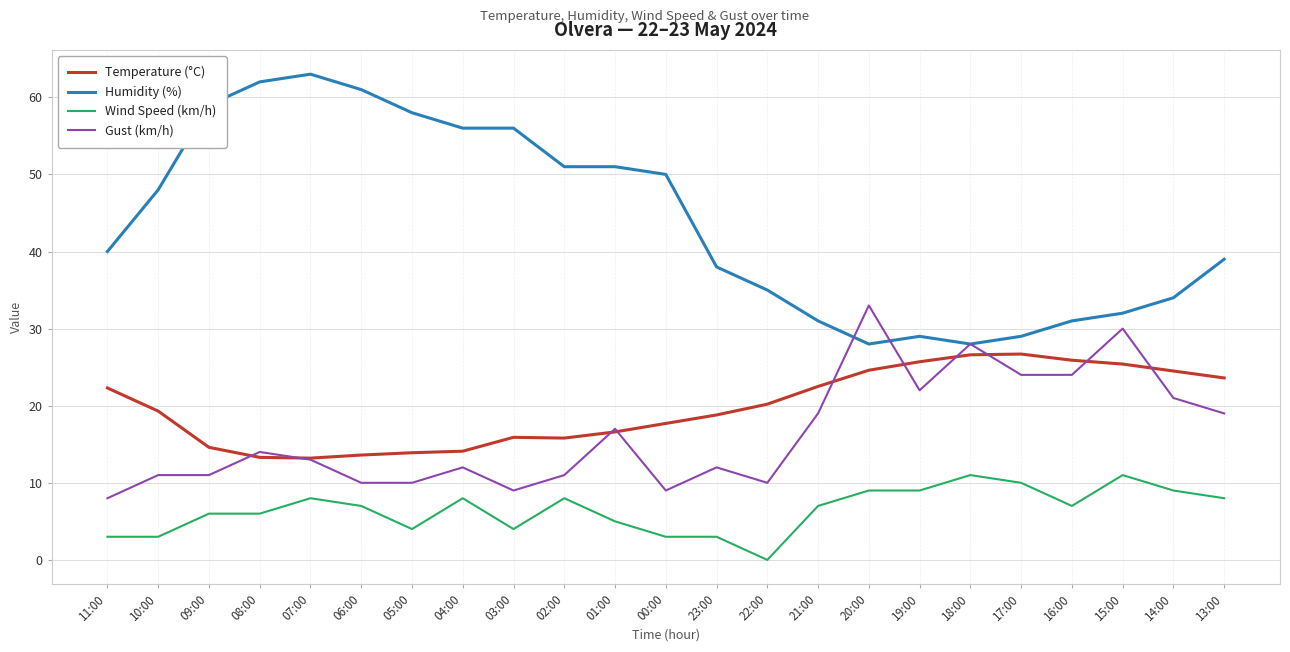

Where does the Temperature (°C) series first go above 19?

11:00